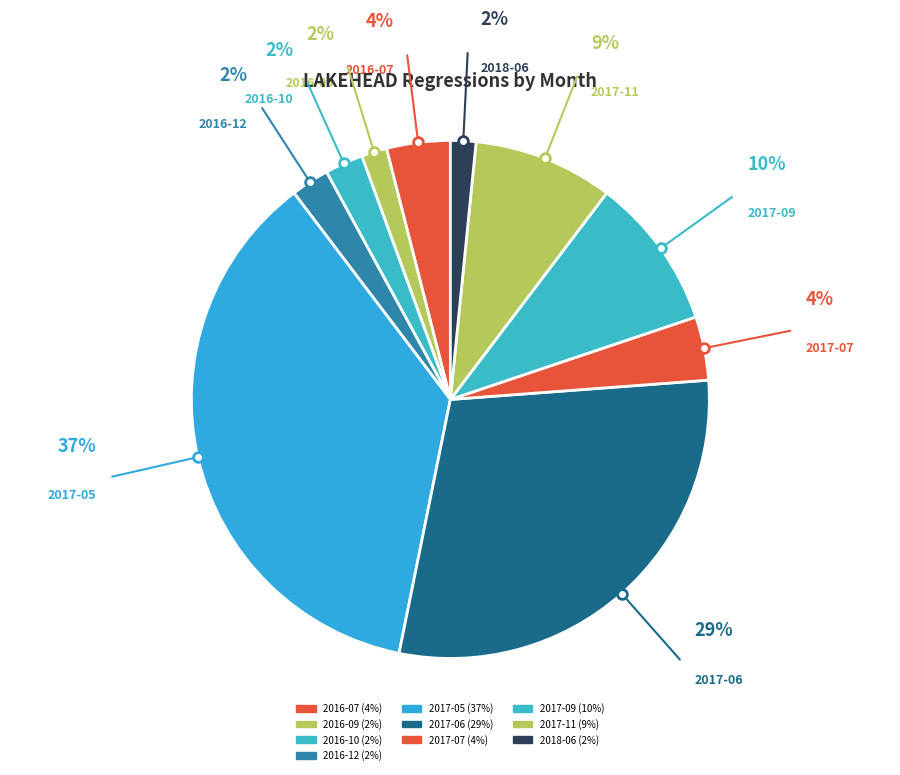

Which has a higher value, 2017-09 or 2016-10?

2017-09